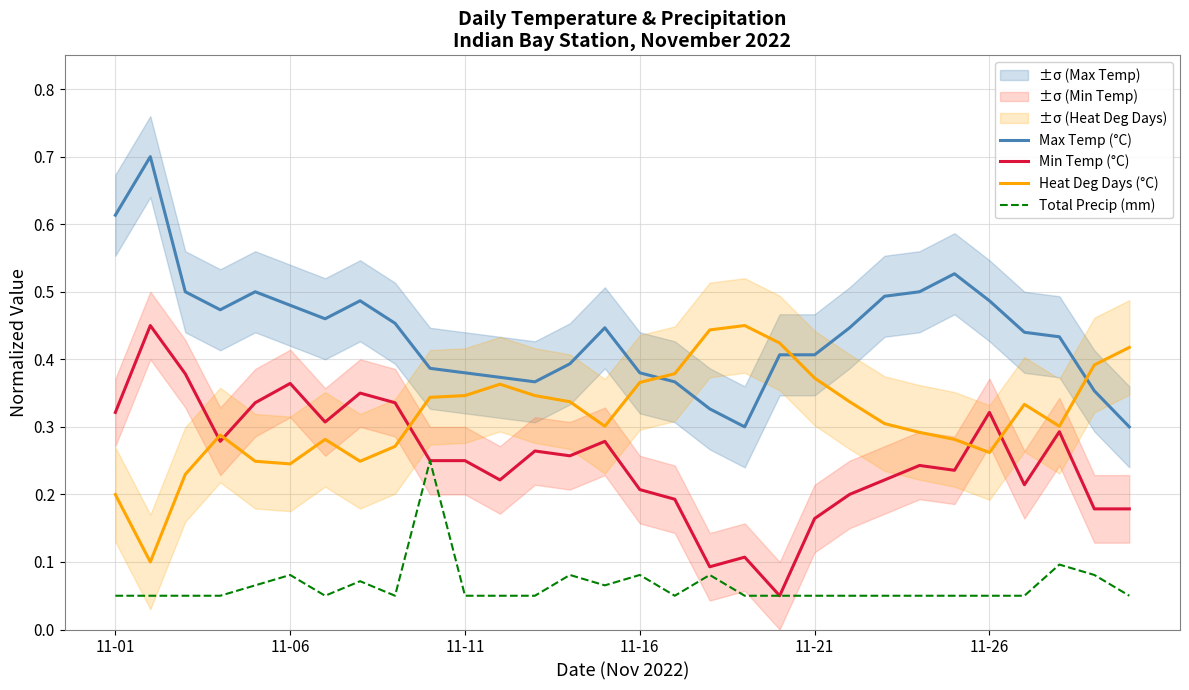

Which series ends up on top after the final intersection of Min Temp (°C) and Heat Deg Days (°C)?

Heat Deg Days (°C)